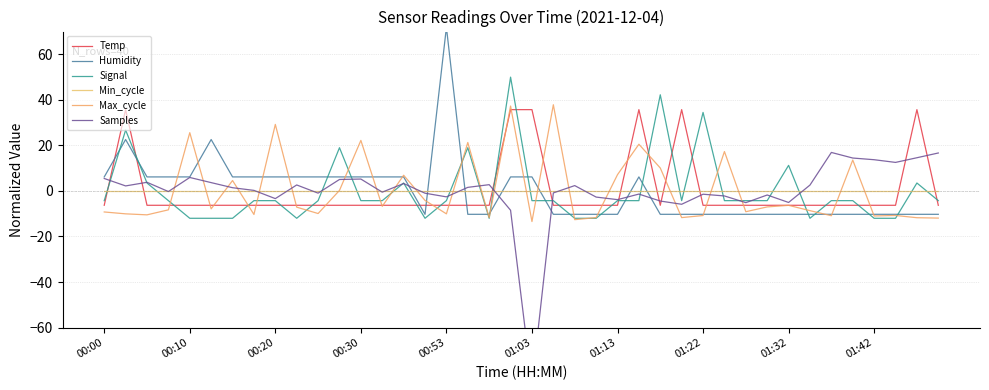

Reading left to right, transcribe all the data shown in this chart.

Temp: -6.3	35.7	-6.3	-6.3	-6.3	-6.3	-6.3	-6.3	-6.3	-6.3	-6.3	-6.3	-6.3	-6.3	-6.3	-6.3	-6.3	-6.3	-6.3	35.7	35.7	-6.3	-6.3	-6.3	-6.3	35.7	-6.3	35.7	-6.3	-6.3	-6.3	-6.3	-6.3	-6.3	-6.3	-6.3	-6.3	-6.3	35.7	-6.3
Humidity: 6.2	22.6	6.2	6.2	6.2	22.6	6.2	6.2	6.2	6.2	6.2	6.2	6.2	6.2	6.2	-10.3	71.8	-10.3	-10.3	6.2	6.2	-10.3	-10.3	-10.3	-10.3	6.2	-10.3	-10.3	-10.3	-10.3	-10.3	-10.3	-10.3	-10.3	-10.3	-10.3	-10.3	-10.3	-10.3	-10.3
Signal: -4.3	26.7	3.5	-4.3	-12.0	-12.0	-12.0	-4.3	-4.3	-12.0	-4.3	19.0	-4.3	-4.3	3.5	-12.0	-4.3	19.0	-12.0	50.0	-4.3	-4.3	-12.0	-12.0	-4.3	-4.3	42.2	-4.3	34.5	-4.3	-4.3	-4.3	11.2	-12.0	-4.3	-4.3	-12.0	-12.0	3.5	-4.3
Min_cycle: 0.0	0.0	0.0	0.0	0.0	0.0	0.0	0.0	0.0	0.0	0.0	0.0	0.0	0.0	0.0	0.0	0.0	0.0	0.0	0.0	0.0	0.0	0.0	0.0	0.0	0.0	0.0	0.0	0.0	0.0	0.0	0.0	0.0	0.0	0.0	0.0	0.0	0.0	0.0	0.0
Max_cycle: -9.2	-10.1	-10.5	-8.3	25.6	-7.9	4.6	-10.3	29.2	-7.1	-9.9	0.2	22.2	-6.8	6.9	-4.2	-10.1	21.3	-11.7	37.3	-13.4	37.9	-12.6	-11.7	7.1	20.5	10.1	-11.7	-10.8	17.3	-9.1	-7.0	-6.3	-8.7	-10.9	13.6	-11.0	-10.8	-11.8	-11.9
Samples: 5.5	2.2	3.8	-0.3	5.9	3.7	1.4	0.2	-3.4	2.6	-1.0	5.0	5.2	-0.5	3.3	-1.0	-2.6	1.6	2.8	-8.5	-85.1	-0.9	2.3	-2.7	-3.8	-1.4	-4.4	-5.9	-1.4	-2.2	-5.1	-1.8	-5.1	2.6	16.9	14.5	13.7	12.5	14.6	16.7